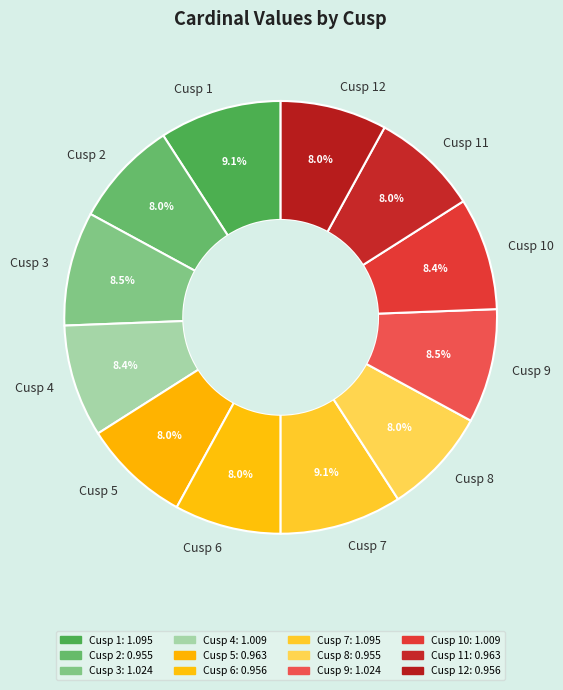

Is there any slice that represents more than half of the pie?

No